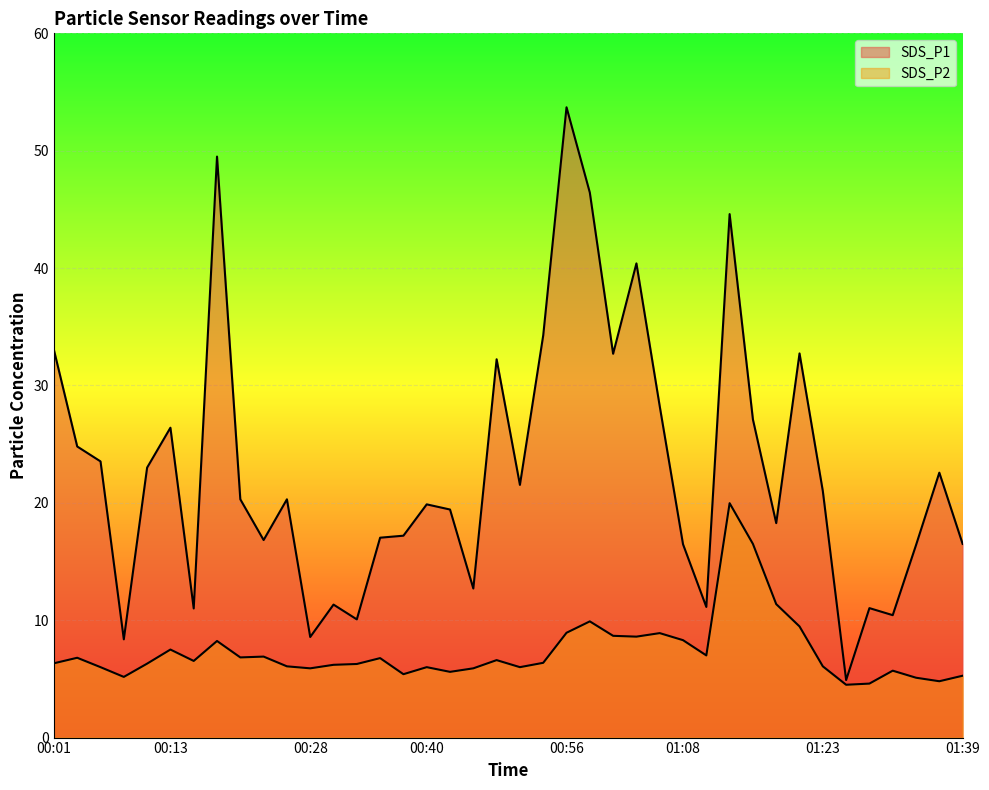

Which category has the lowest value in the SDS_P1 series?

01:26